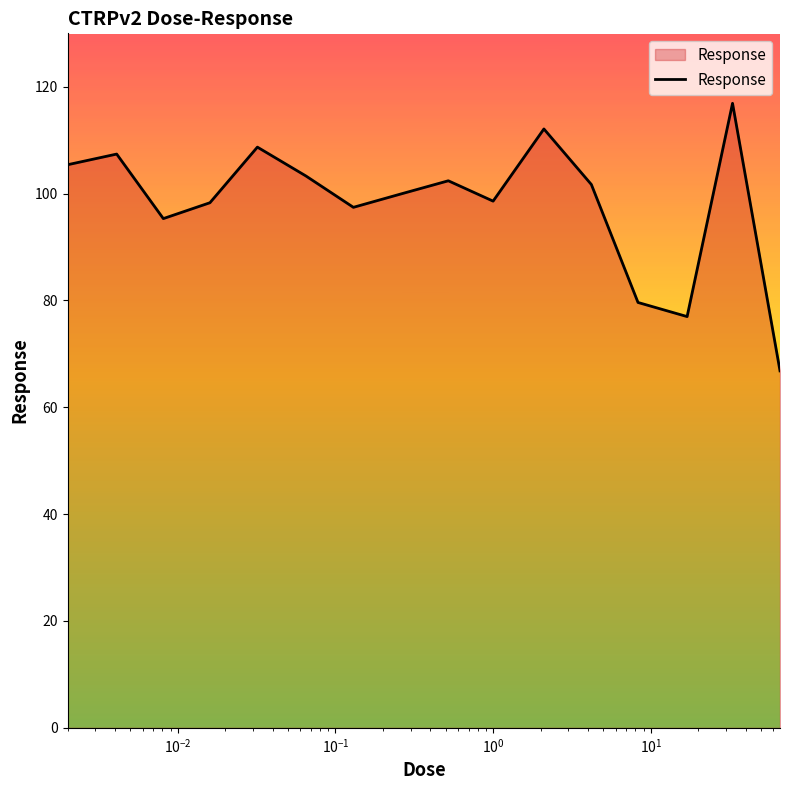

What is the difference between the maximum and minimum values?

50.1